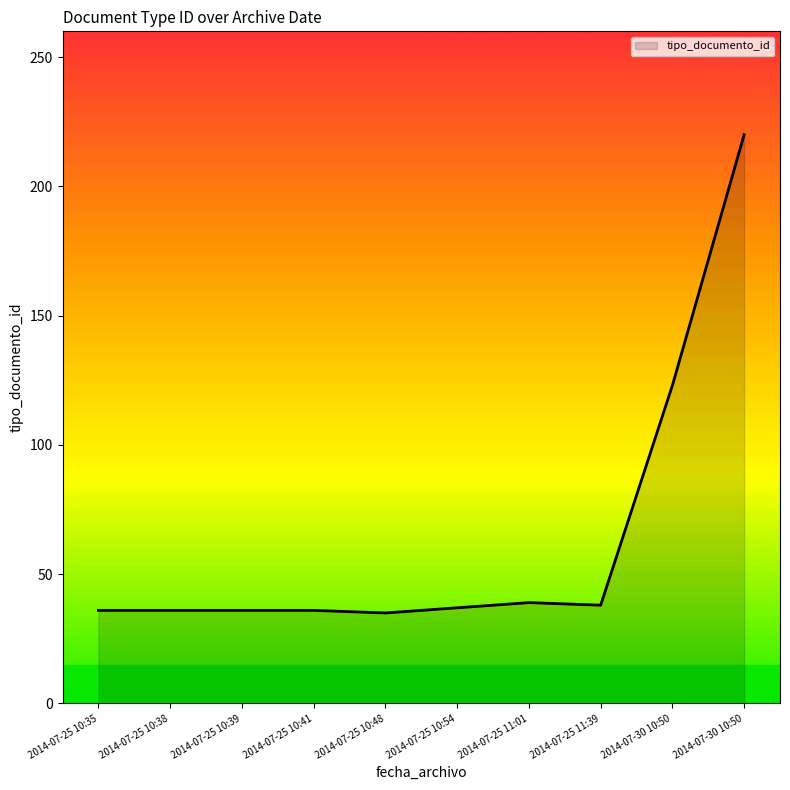

Does the chart have visible grid lines?

No